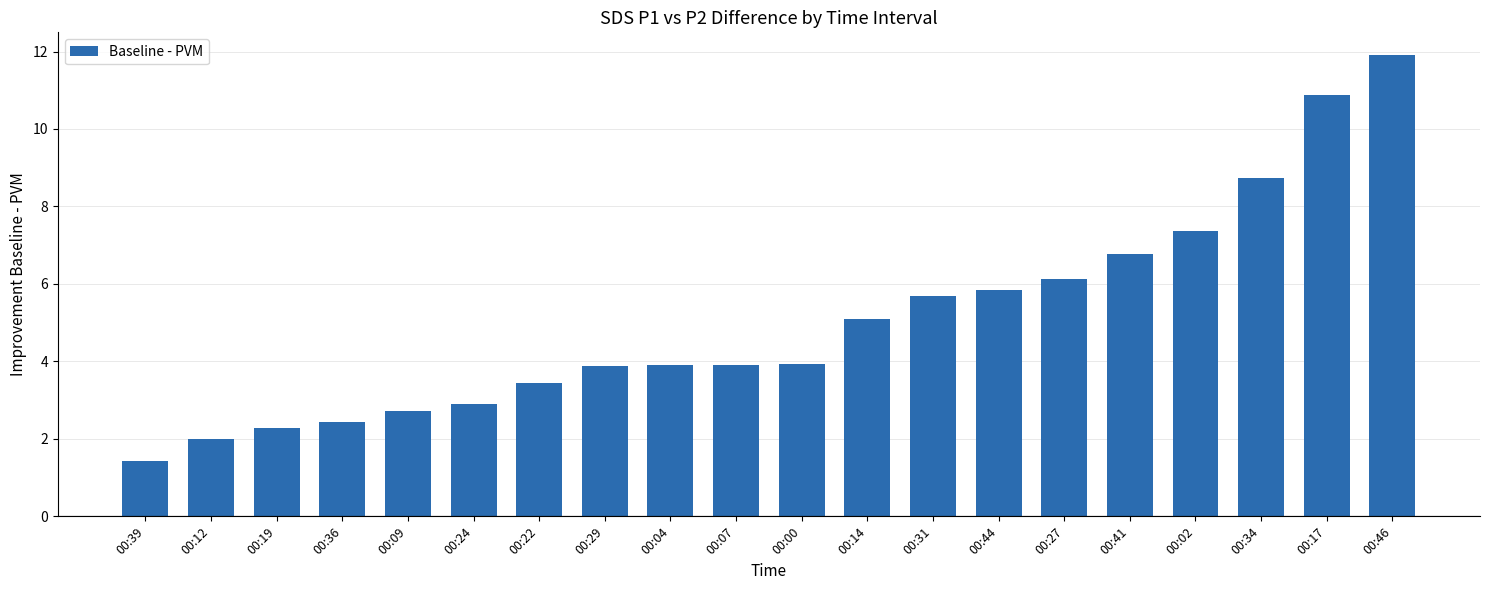

Which label corresponds to the smallest value in the chart?

00:39